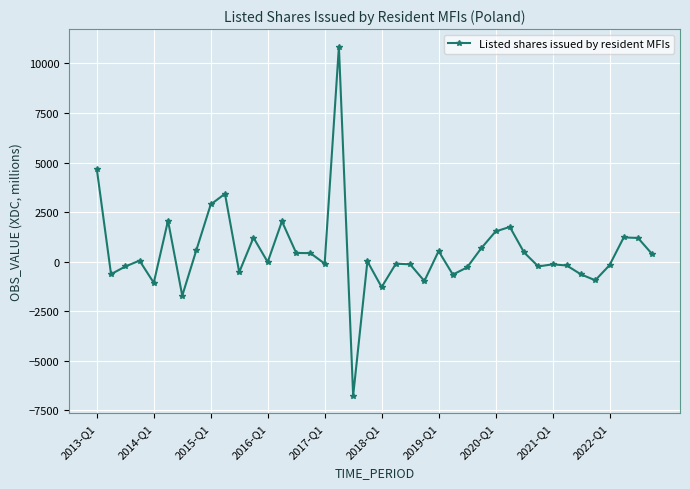

True or false: the data has more than 2 interior local peaks.

True